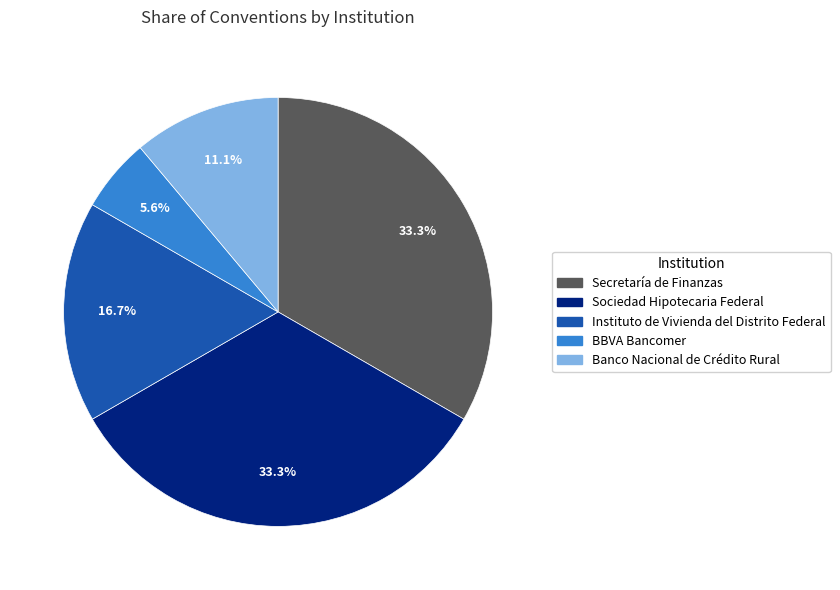

True or false: Banco Nacional de Crédito Rural accounts for 5% of the total.

False